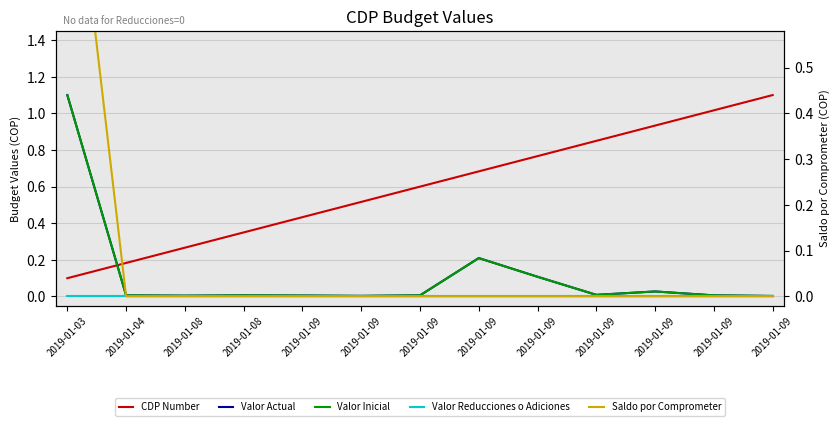

Rank the series by their maximum value, from lowest to highest.

Valor Reducciones o Adiciones, CDP Number, Valor Actual, Valor Inicial, Saldo por Comprometer